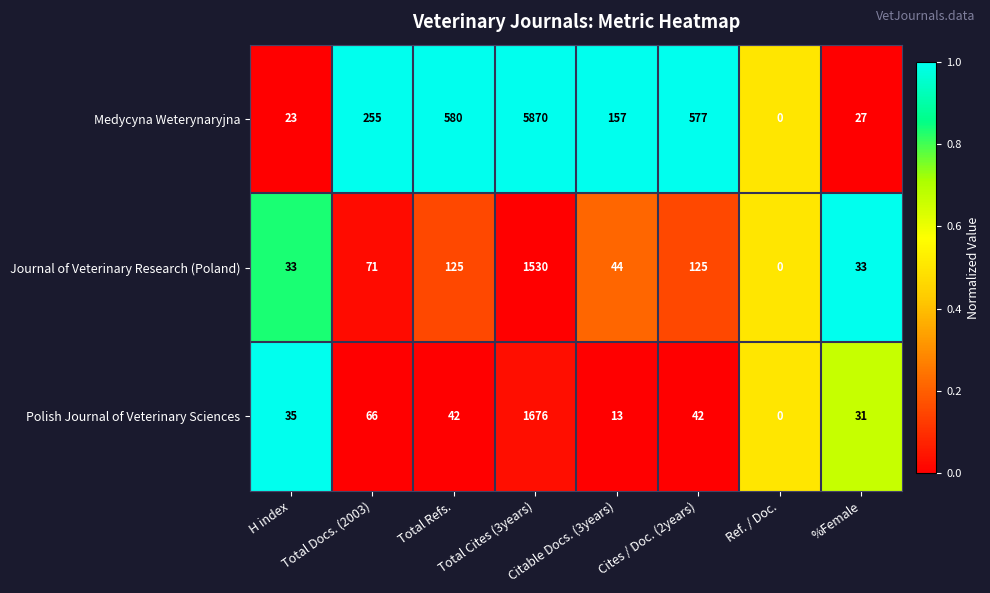

What is the sum of the Journal of Veterinary Research (Poland) values at Total Refs. and Total Docs. (2003)?

196